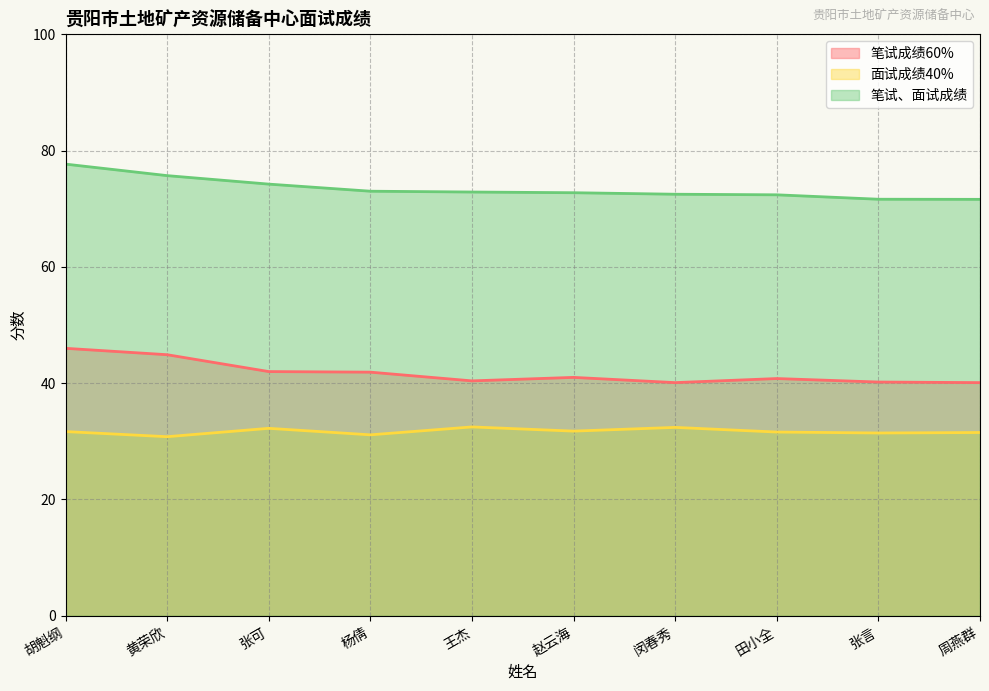

At 黄荣欣, list the series in order from smallest to largest.

面试成绩40%, 笔试成绩60%, 笔试、面试成绩